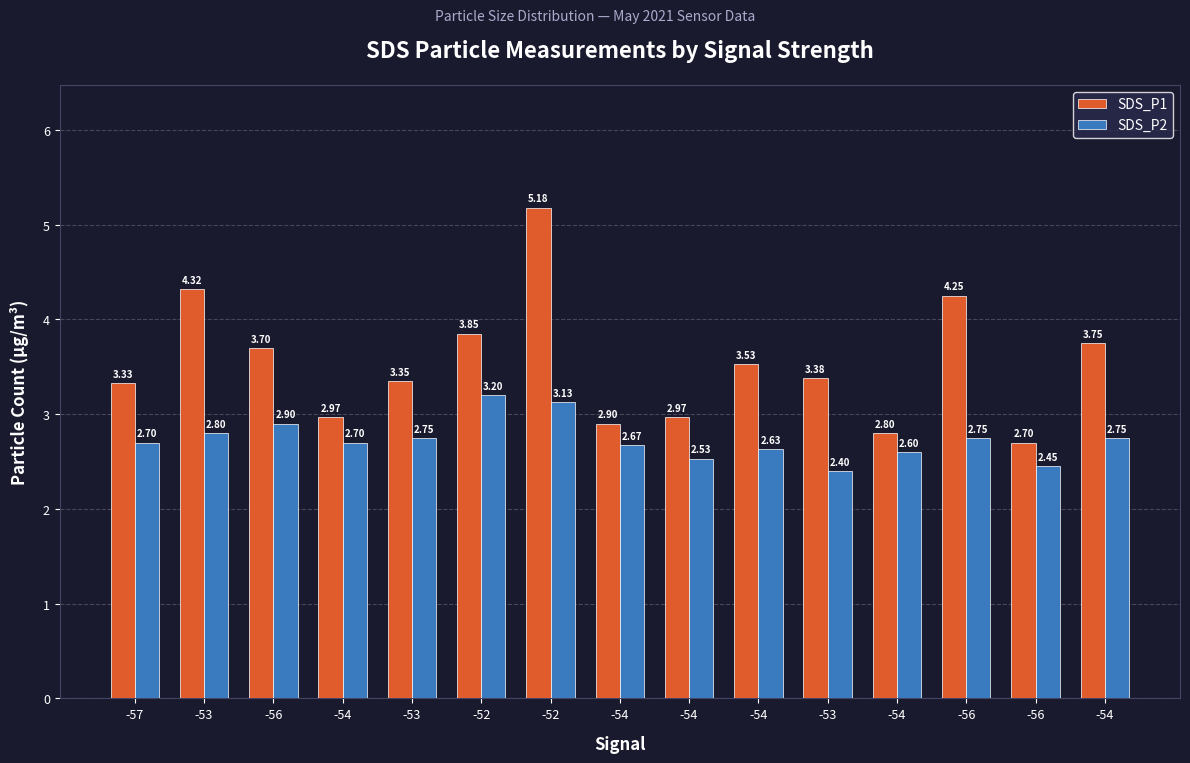

Which series has the largest range (max minus min)?

SDS_P1